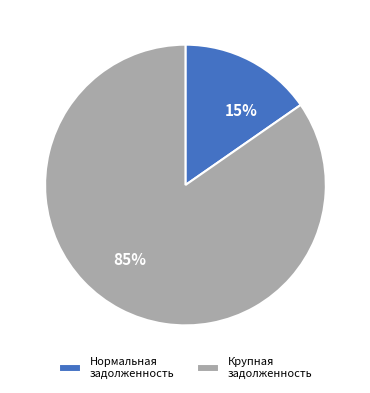

The 85% slice represents 74% of the pie. True or false?

False